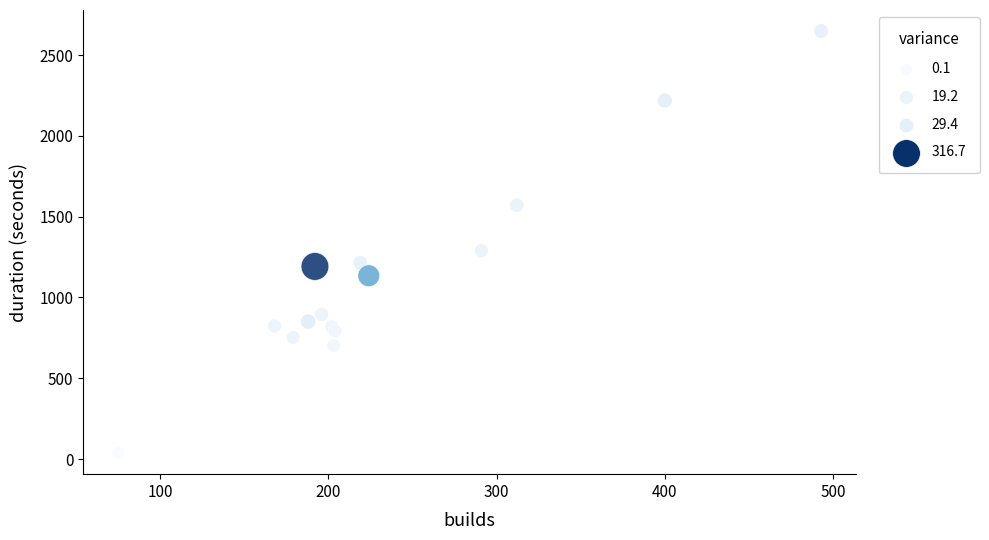

What Y value in the scatter plot is closest to 1342?

1288.9